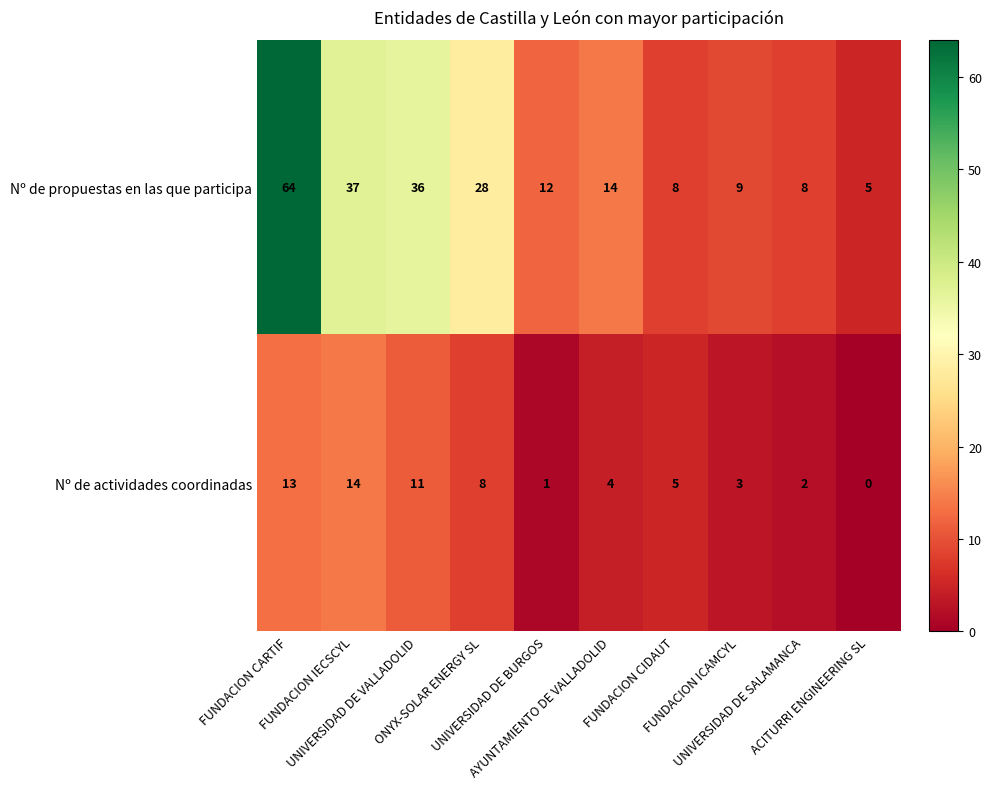

What is the minimum value for Nº de propuestas en las que participa?

5